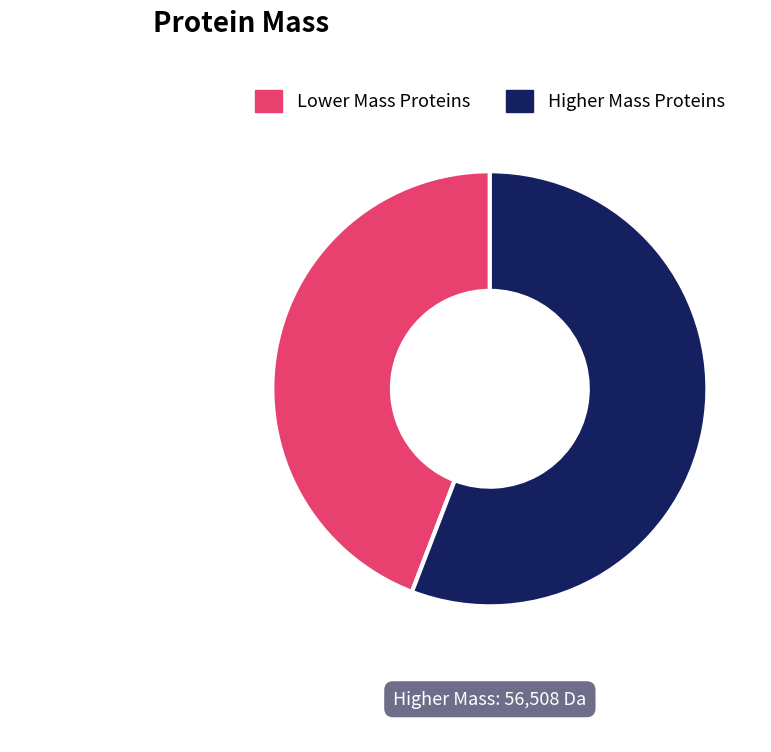

Does any single category account for the majority?

Yes